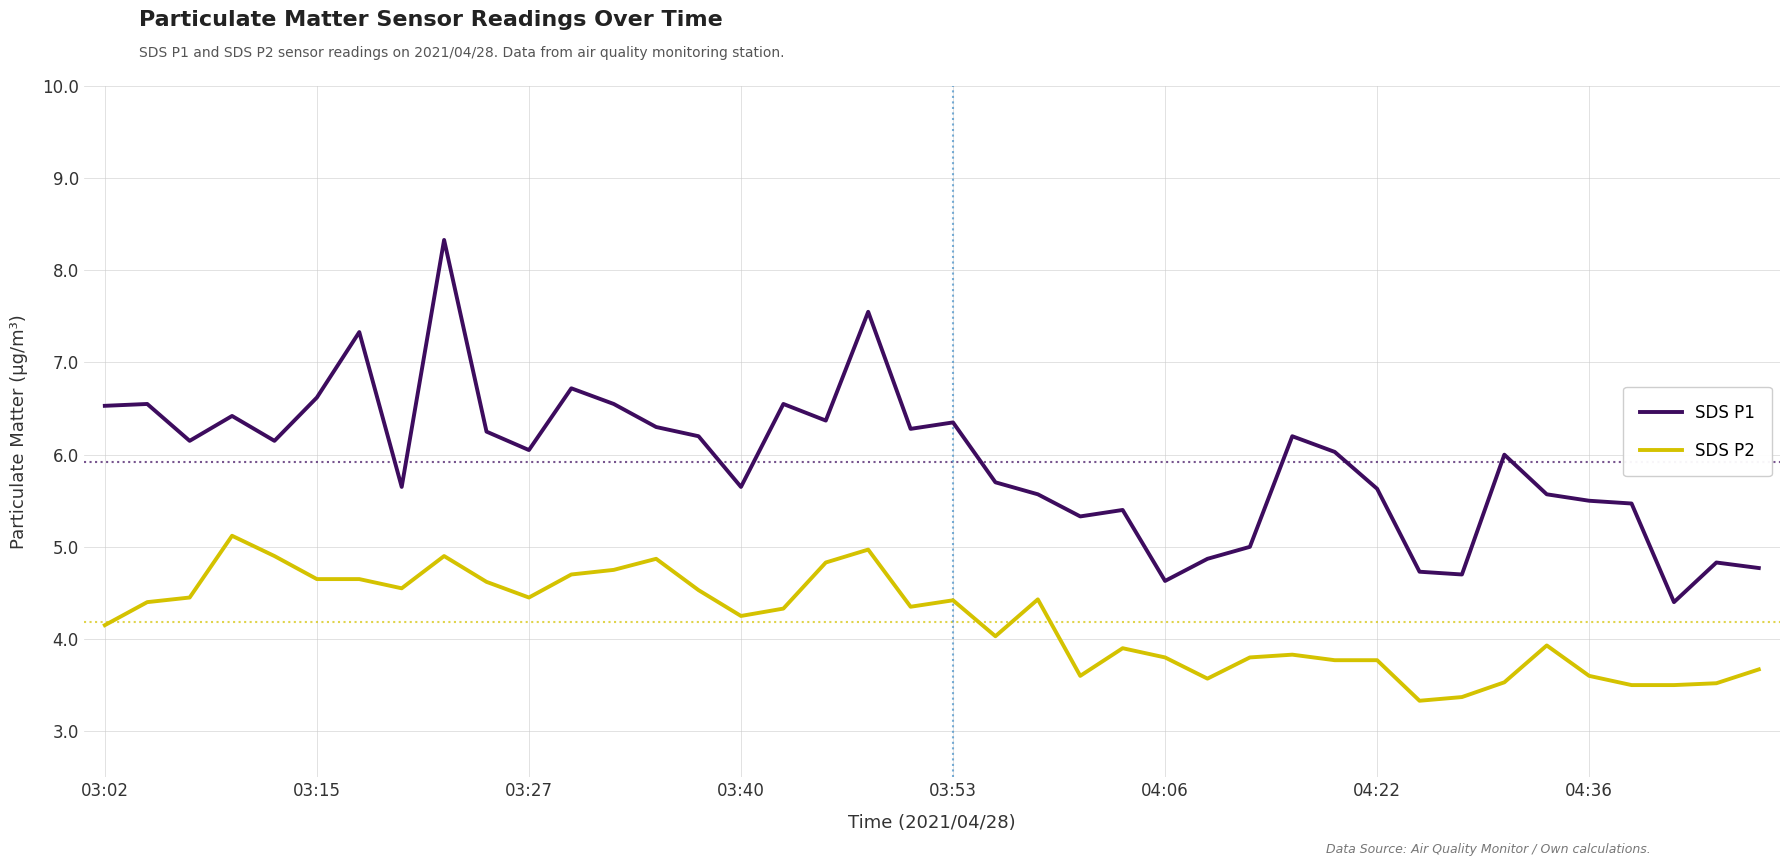

True or false: SDS P1 and SDS P2 intersect in this chart.

False